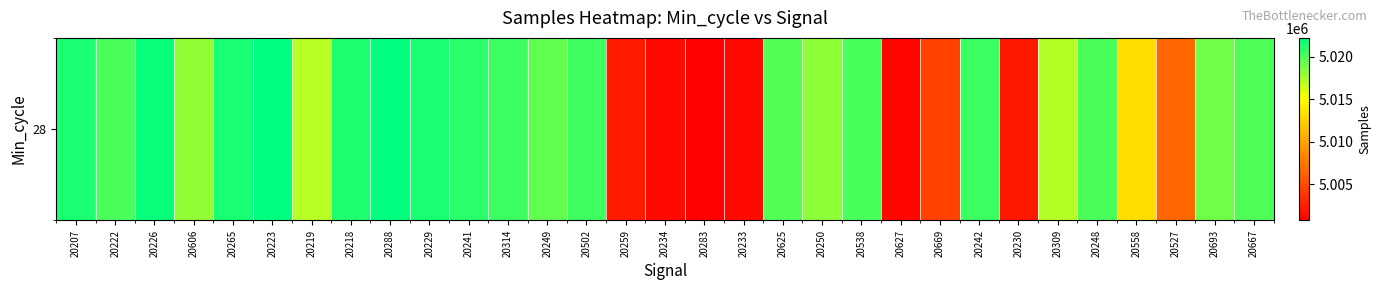

Where does the data first go above 5019843?

20207